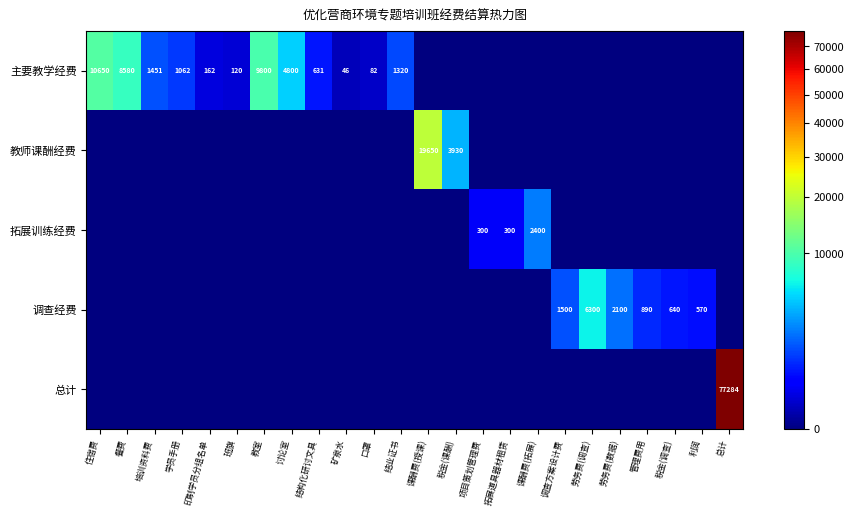

Is it true that 教师课酬经费 equals 0.0 at 讨论室?

True